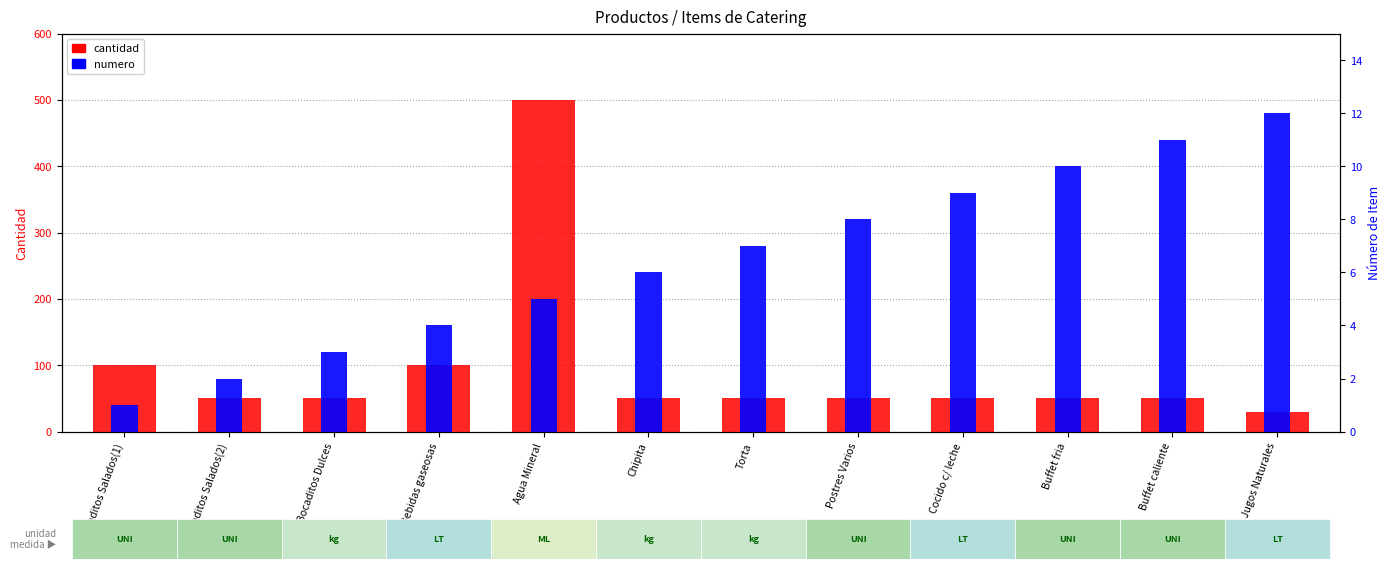

Reading left to right, extract all data points from this chart.

cantidad: 100	50	50	100	500	50	50	50	50	50	50	30
numero: 1	2	3	4	5	6	7	8	9	10	11	12